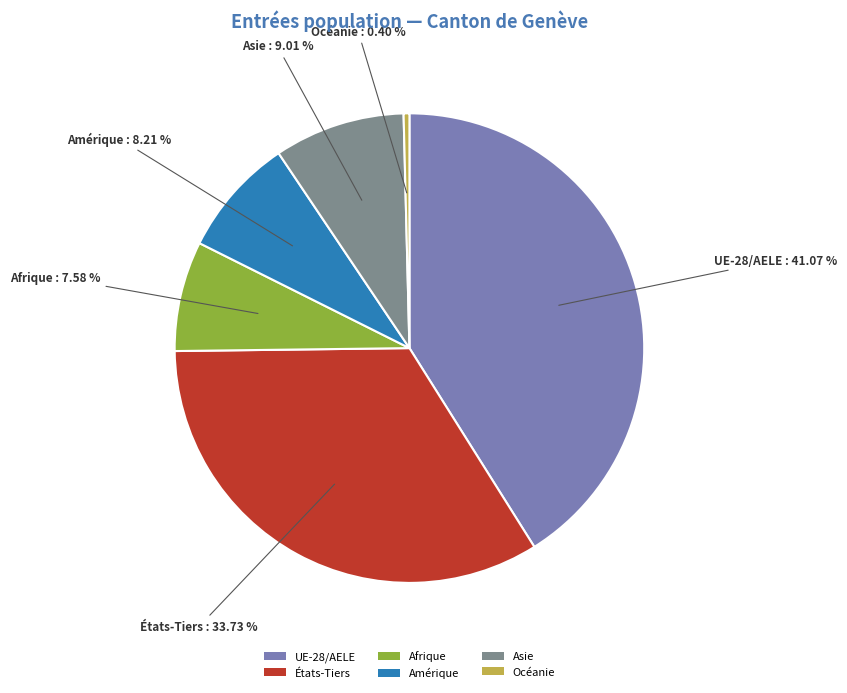

Combined, what portion of the pie is Amérique and Océanie?

8.6%